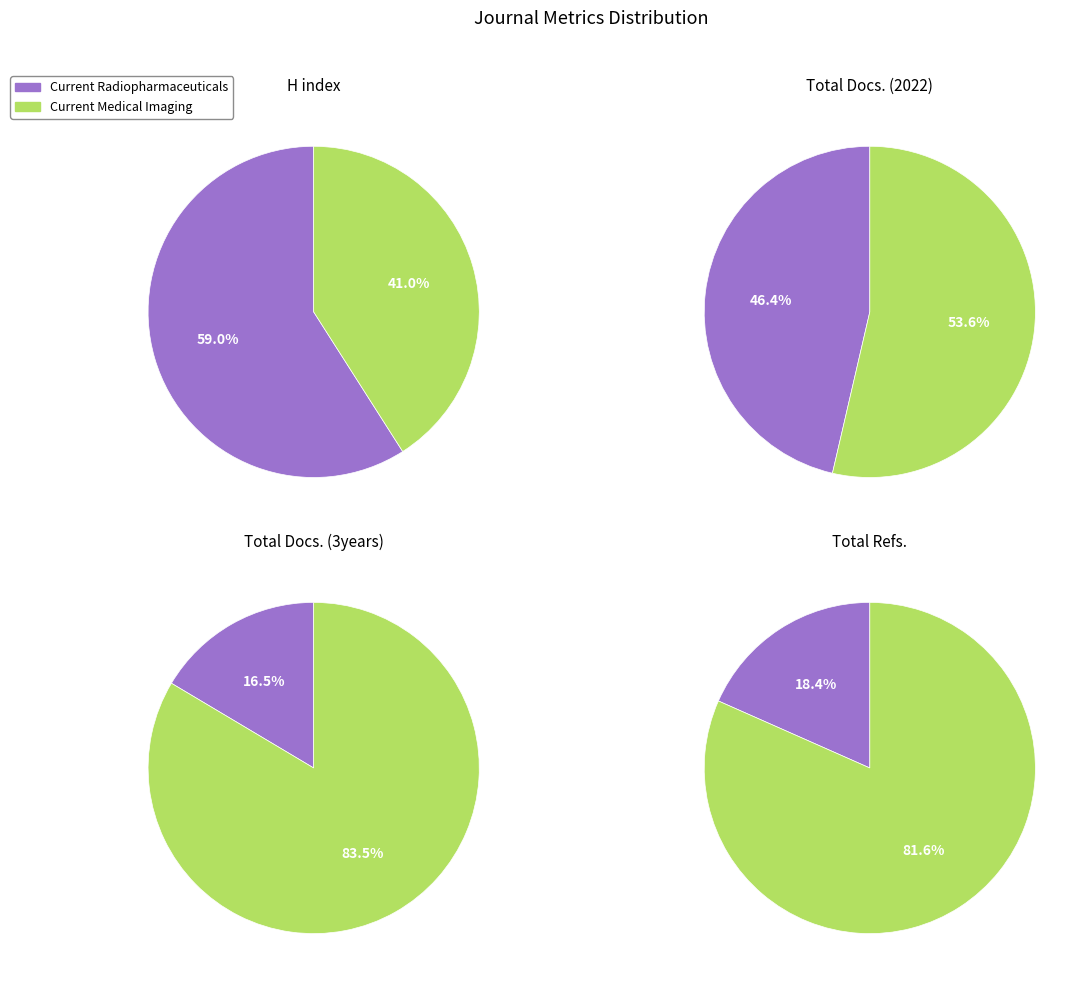

To the nearest percent, what percentage of the pie is Current Radiopharmaceuticals?

18%